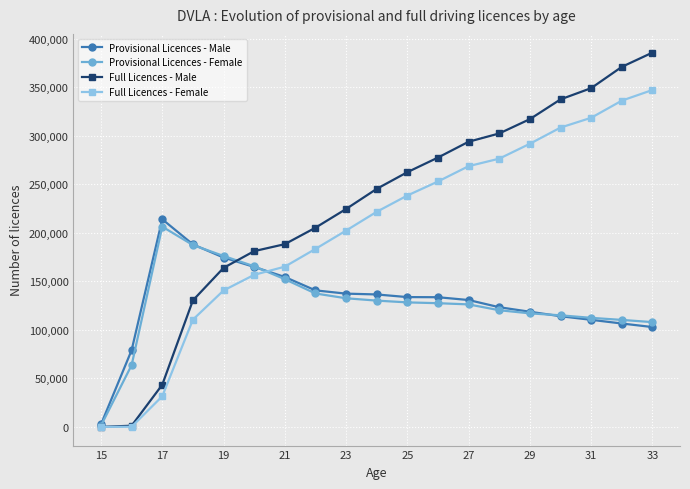

True or false: Provisional Licences - Female has more than 0 interior local peaks.

True